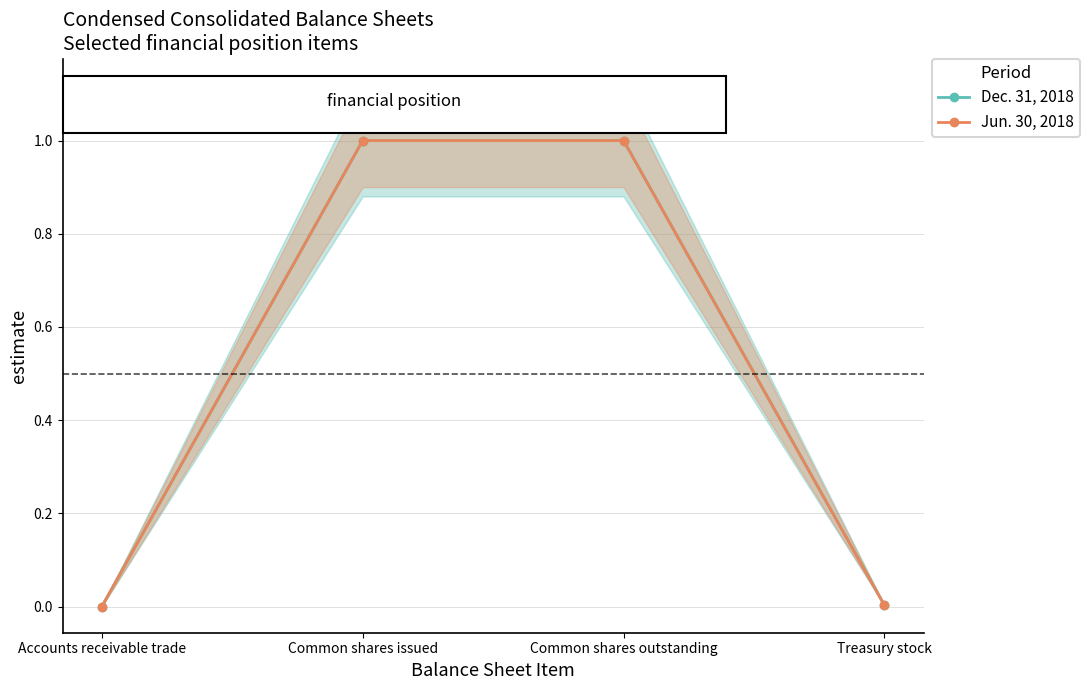

How many lines are shown in the chart?

2